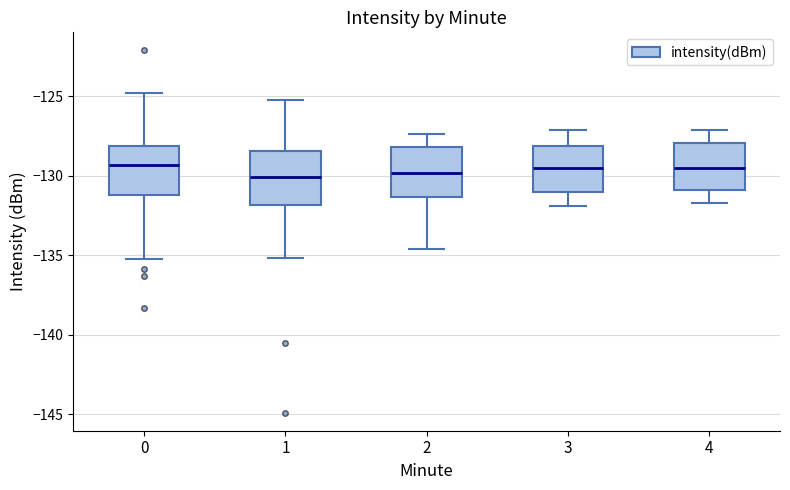

Where does the upper whisker of the box at x = 1 end on the y-axis? The values are not printed on the chart, so give them approximately, as read against the axis.

-125.0